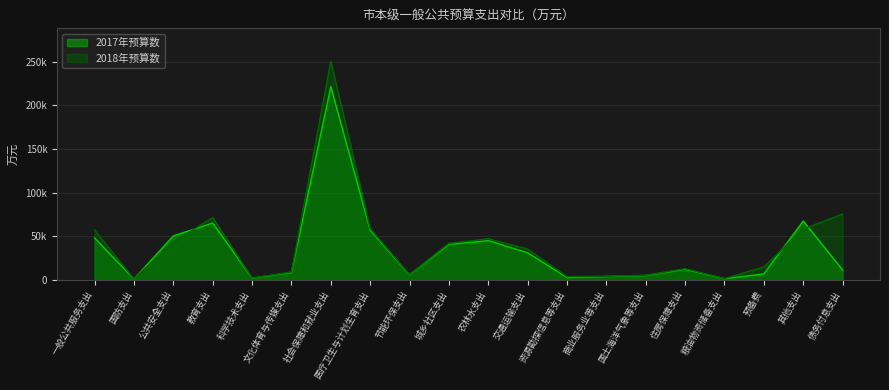

What is the label of the 19th point from the right?

国防支出